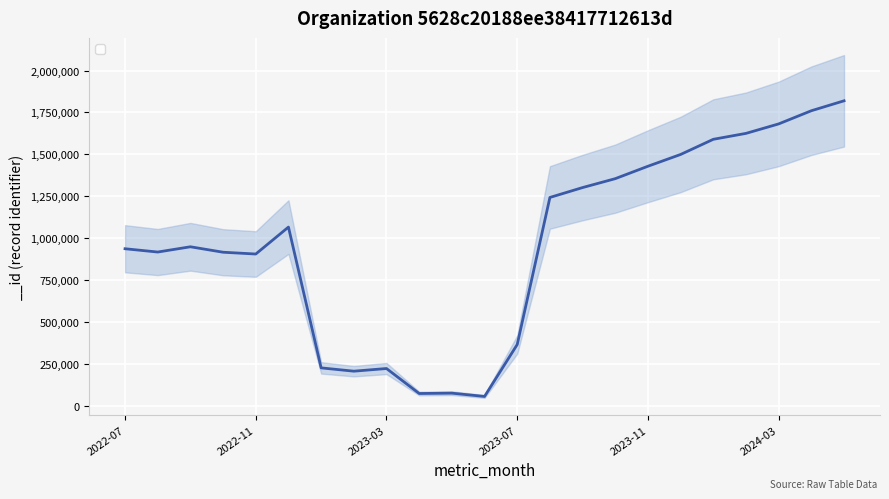

What is the maximum value shown in the chart?

1819401